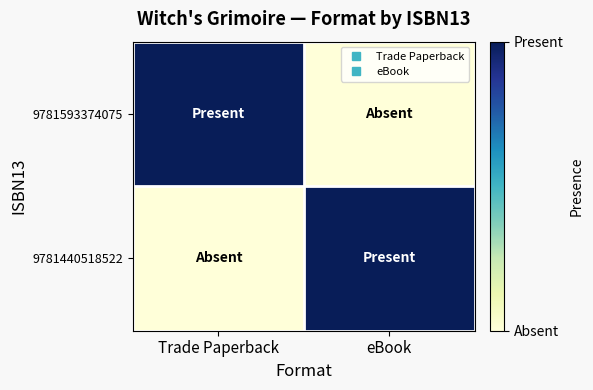

Rank the series at Trade Paperback from highest to lowest value.

9781593374075, 9781440518522